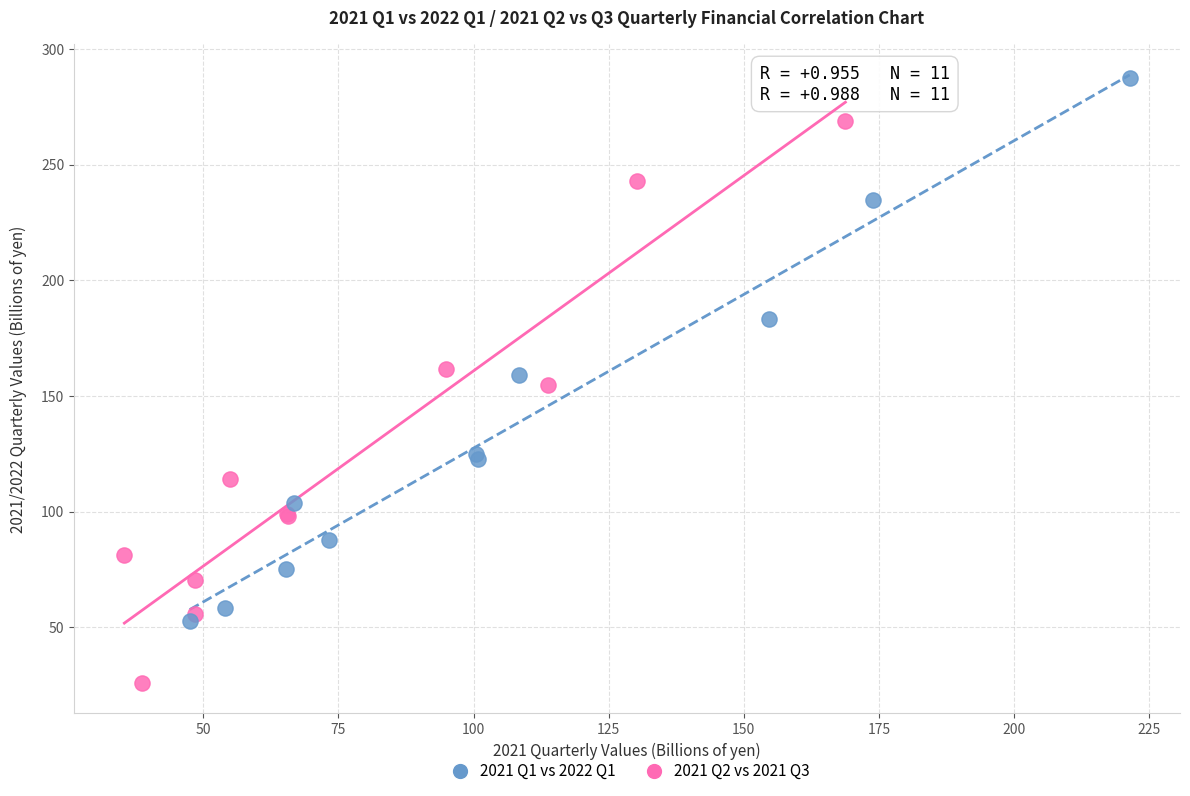

Which series reaches the maximum Y coordinate?

2021 Q2 vs 2021 Q3